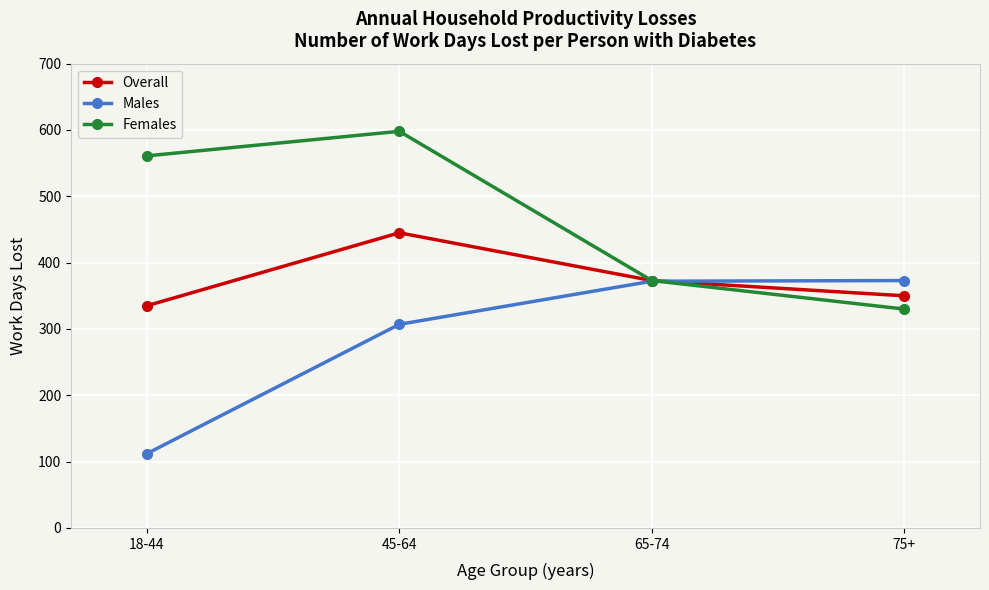

At which label does Overall reach its minimum?

18-44